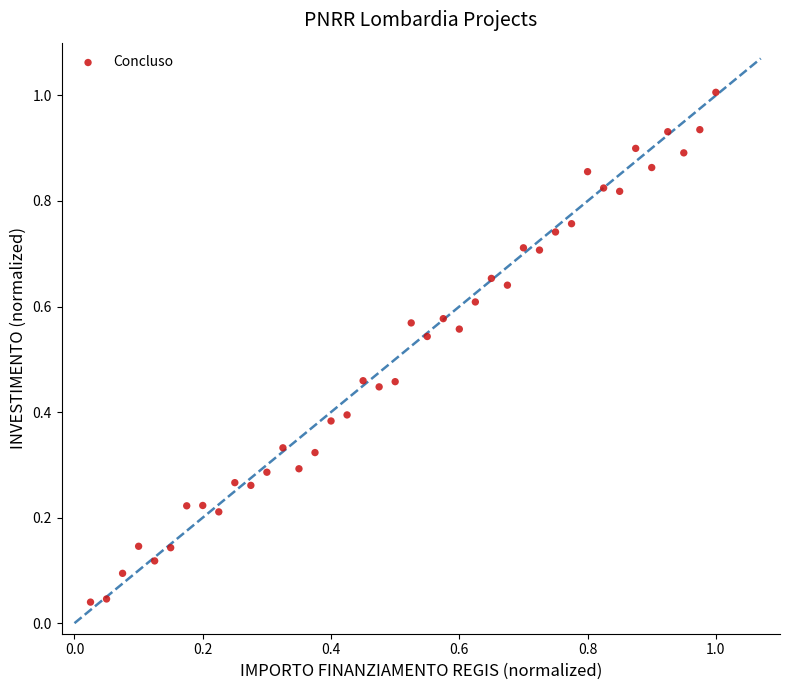

What is the range of Y values (max minus min)?

1.0